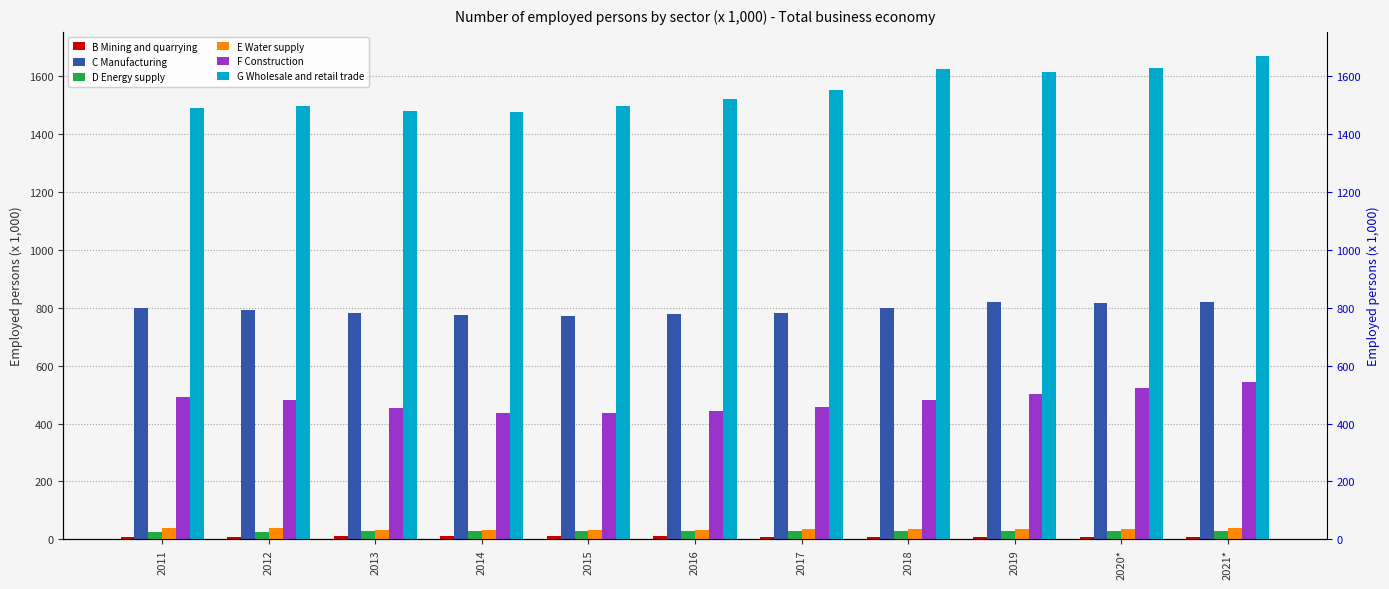

Is it true that B Mining and quarrying equals 8 at 2018?

True